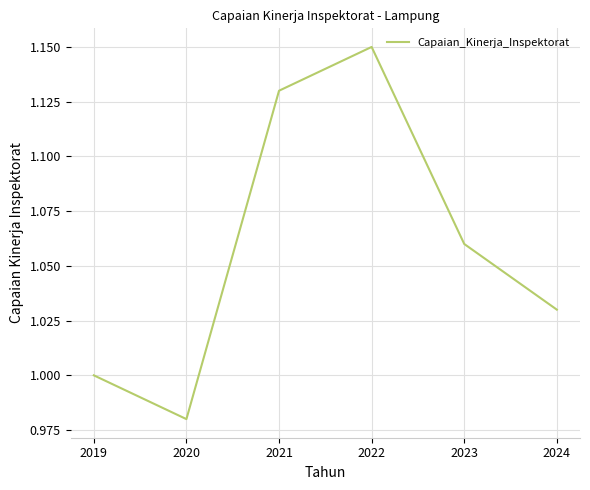

Which category has the highest value across all series?

2022